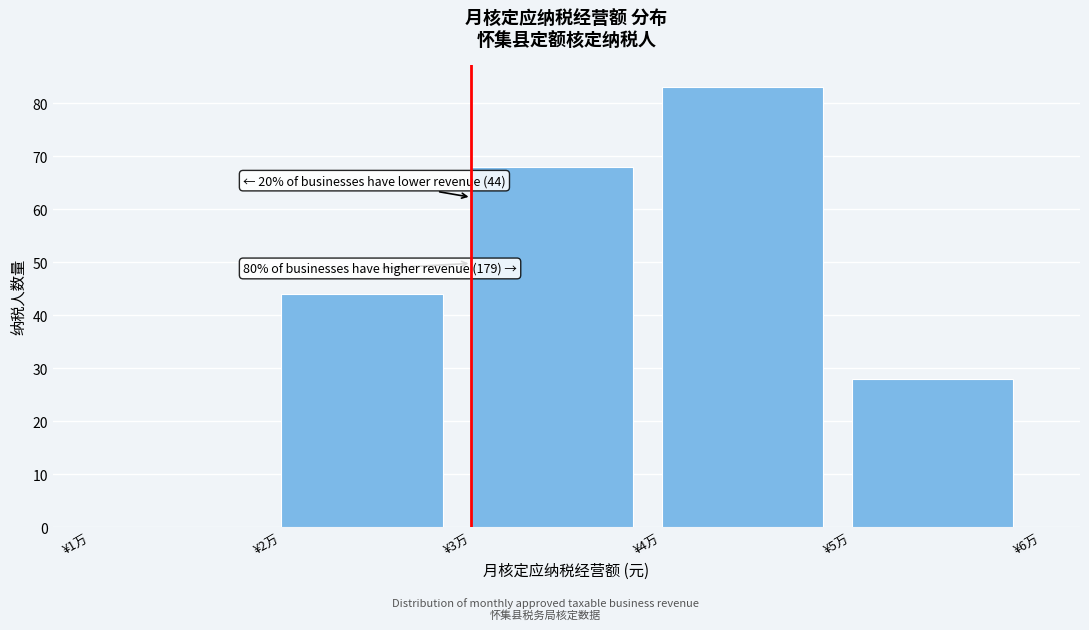

Reading left to right, extract all data points from this chart.

¥1万=0	¥2万=44	¥3万=68	¥4万=83	¥5万=28